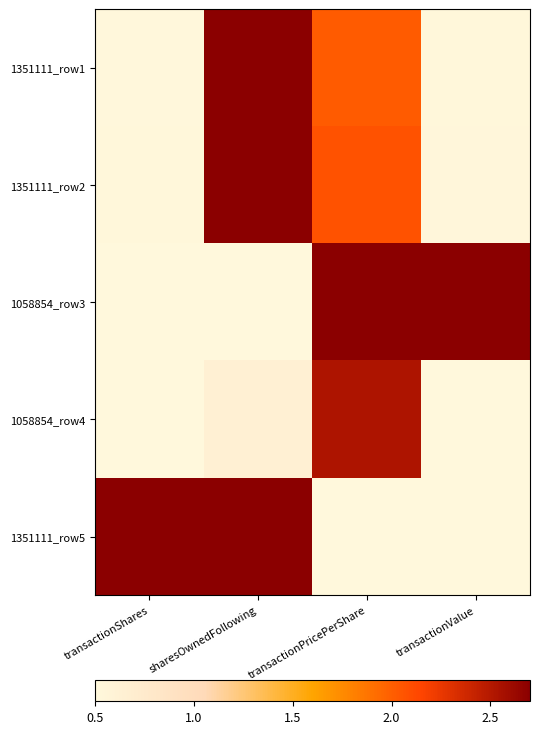

Reading right to left, what are all the values shown in this chart?

1351111_row1: transactionValue=0.5	transactionPricePerShare=2.0	sharesOwnedFollowing=2.7	transactionShares=0.5
1351111_row2: transactionValue=0.5	transactionPricePerShare=2.1	sharesOwnedFollowing=2.7	transactionShares=0.5
1058854_row3: transactionValue=2.7	transactionPricePerShare=2.7	sharesOwnedFollowing=0.5	transactionShares=0.5
1058854_row4: transactionValue=0.5	transactionPricePerShare=2.5	sharesOwnedFollowing=0.6	transactionShares=0.5
1351111_row5: transactionValue=0.5	transactionPricePerShare=0.5	sharesOwnedFollowing=2.7	transactionShares=2.7